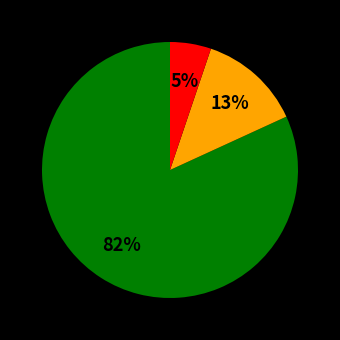

Is there a majority slice in this chart?

Yes